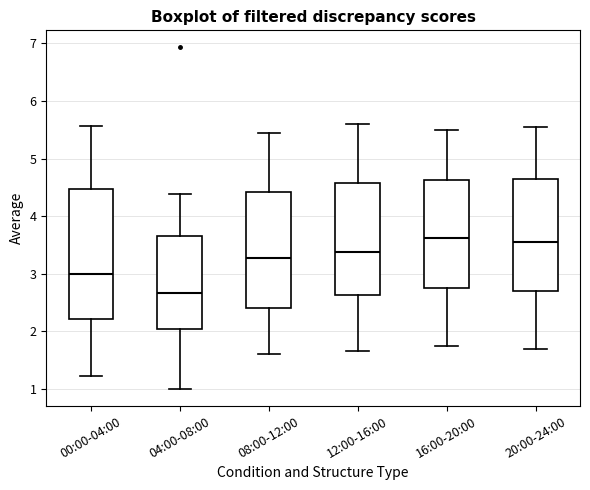

Reading left to right, transcribe this box plot: for each box, give where its median line is, the range the box spans, and where its two whiskers end, as read against the y-axis. The values are not printed on the chart, so give them approximately, as read against the axis.

00:00-04:00: median 3.0, box 2.2 to 4.5, whiskers 1.2 to 5.6
04:00-08:00: median 2.7, box 2.0 to 3.7, whiskers 1.0 to 4.4
08:00-12:00: median 3.3, box 2.4 to 4.4, whiskers 1.6 to 5.5
12:00-16:00: median 3.4, box 2.6 to 4.6, whiskers 1.7 to 5.6
16:00-20:00: median 3.6, box 2.8 to 4.6, whiskers 1.8 to 5.5
20:00-24:00: median 3.6, box 2.7 to 4.6, whiskers 1.7 to 5.6